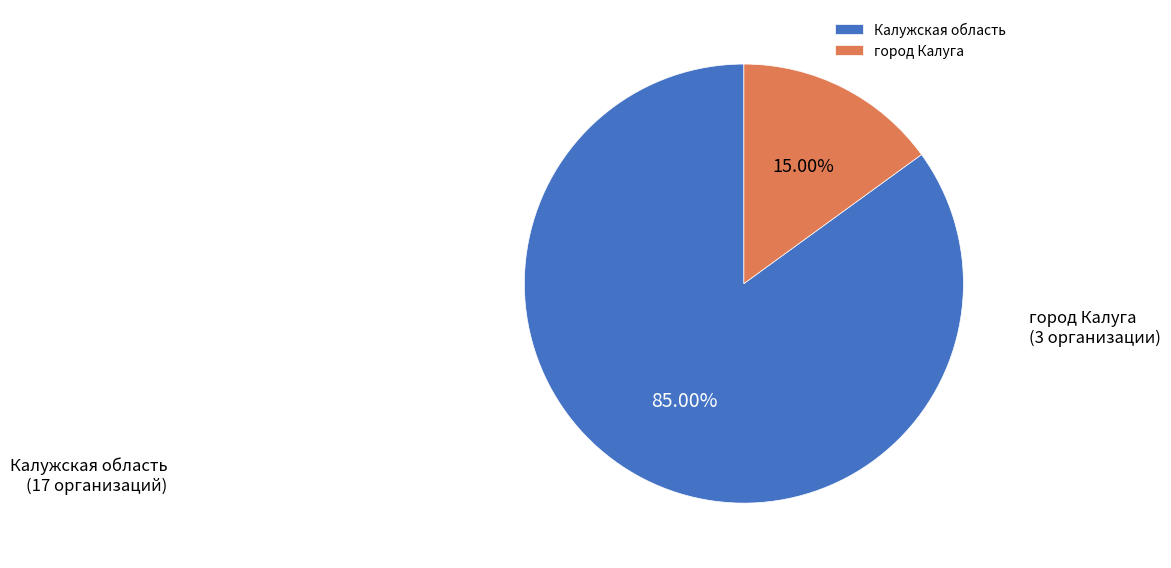

To the nearest percent, what is the difference between the largest and smallest slice percentages?

70%